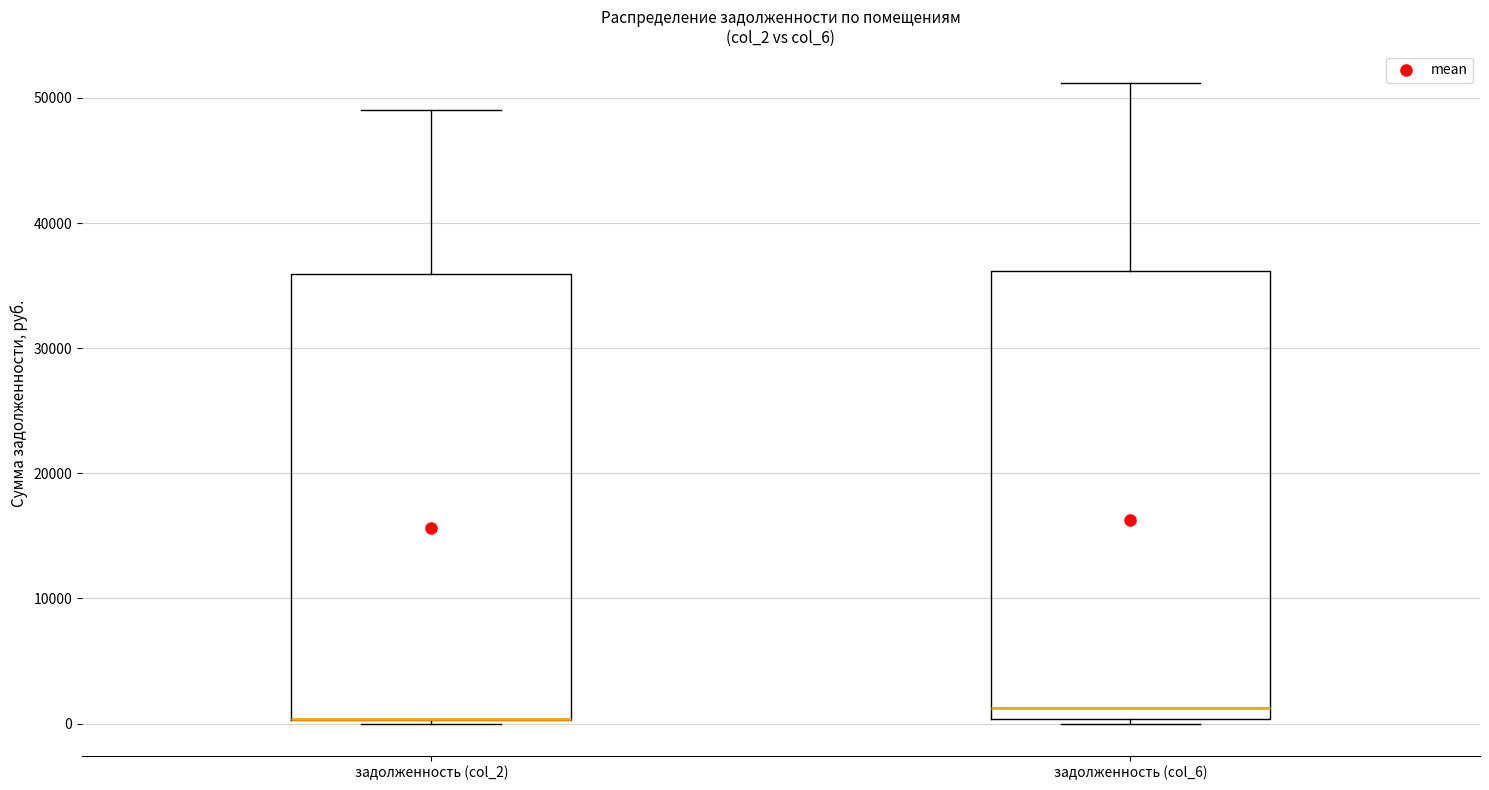

Reading left to right, transcribe this box plot: for each box, give where its median line is, the range the box spans, and where its two whiskers end, as read against the y-axis. The values are not printed on the chart, so give them approximately, as read against the axis.

задолженность (col_2): median 0 (drawn on the box's lower edge), box 0 to 36000, whiskers 0 to 49000
задолженность (col_6): median 1000, box 0 to 36000, whiskers 0 (just below the box's lower edge) to 51000